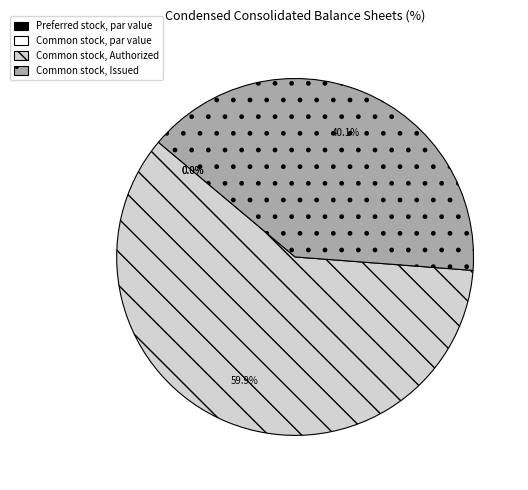

Is it true that Common stock, Issued is 53% of the pie?

False